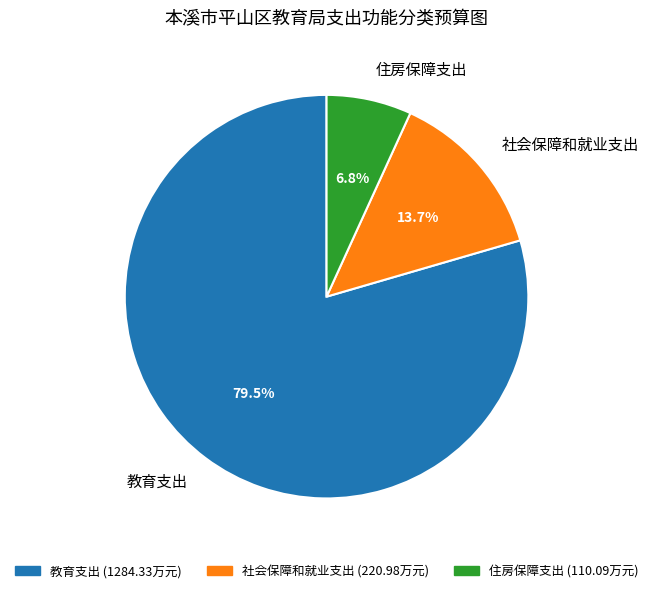

Which category has the biggest portion of the pie?

教育支出